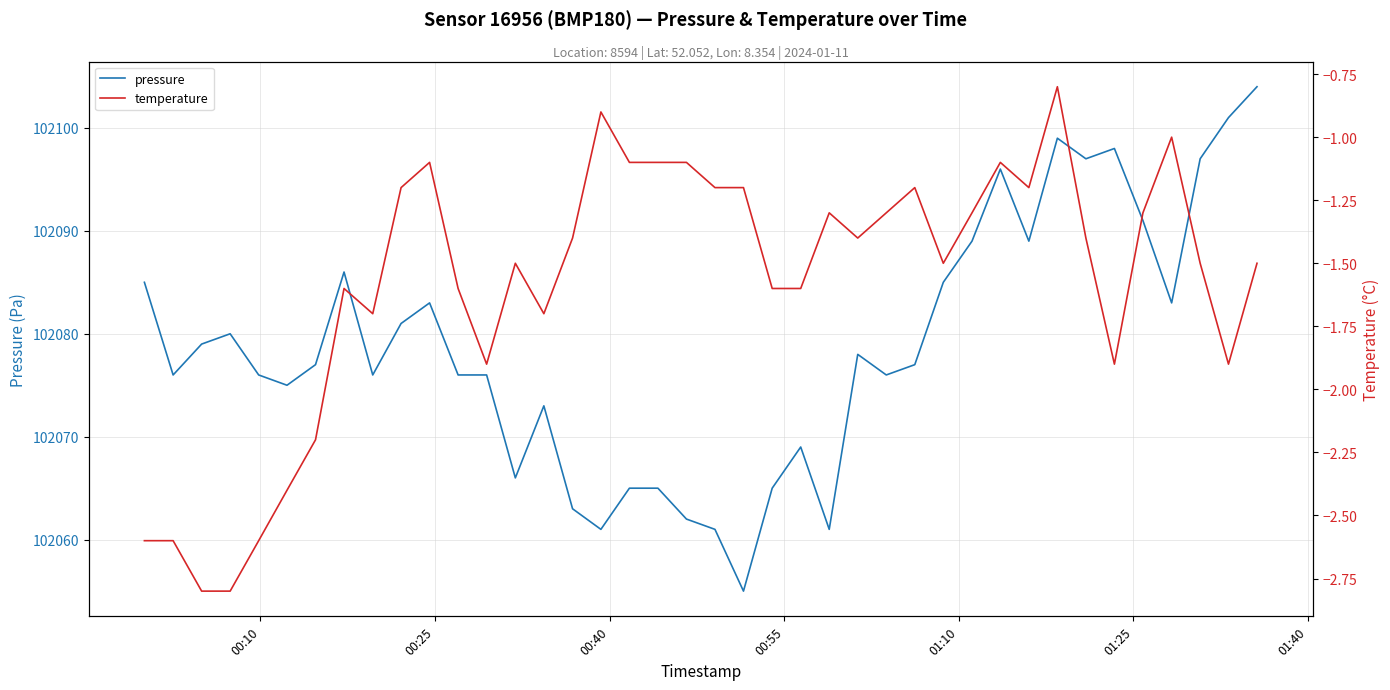

True or false: pressure and temperature intersect in this chart.

False